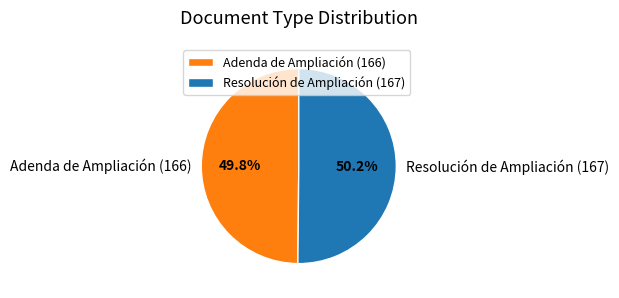

Is there any slice that represents more than half of the pie?

Yes